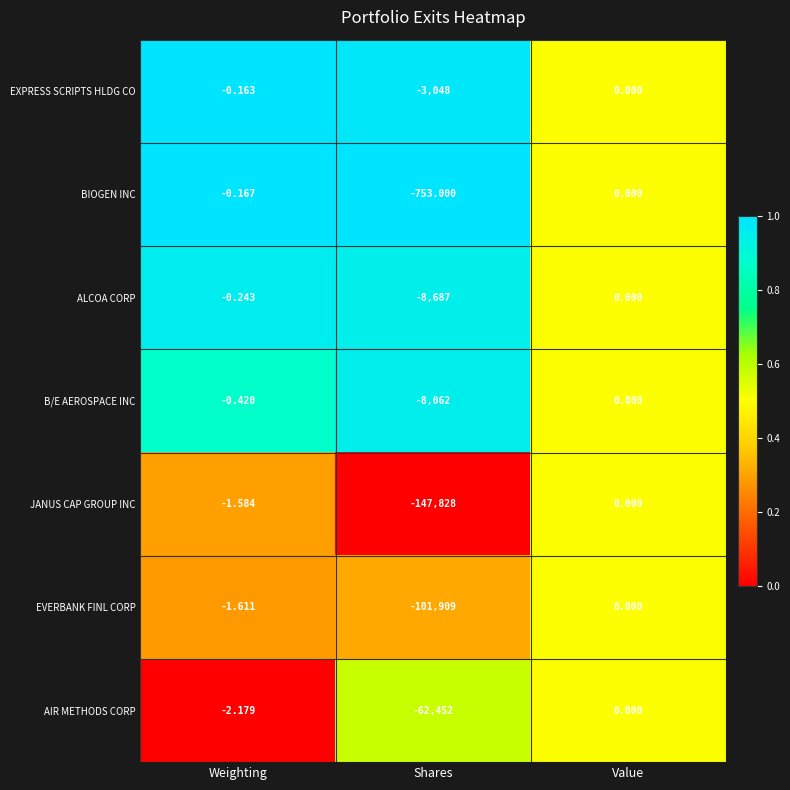

Which series has the largest total across all categories?

BIOGEN INC